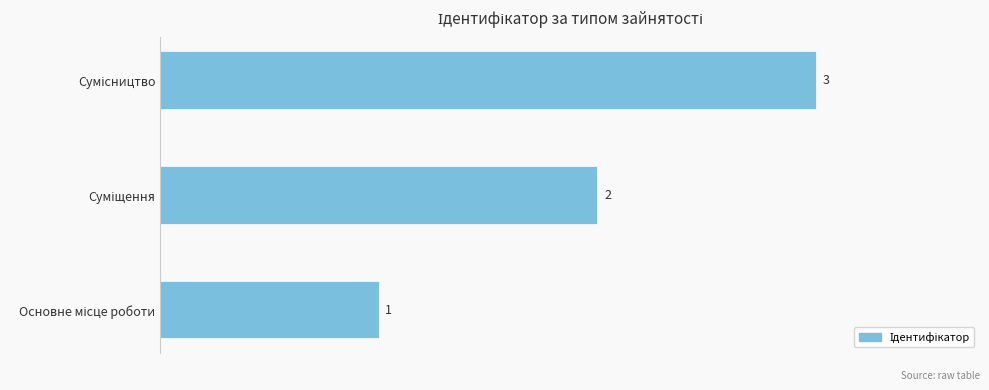

How many bars are there in total?

3